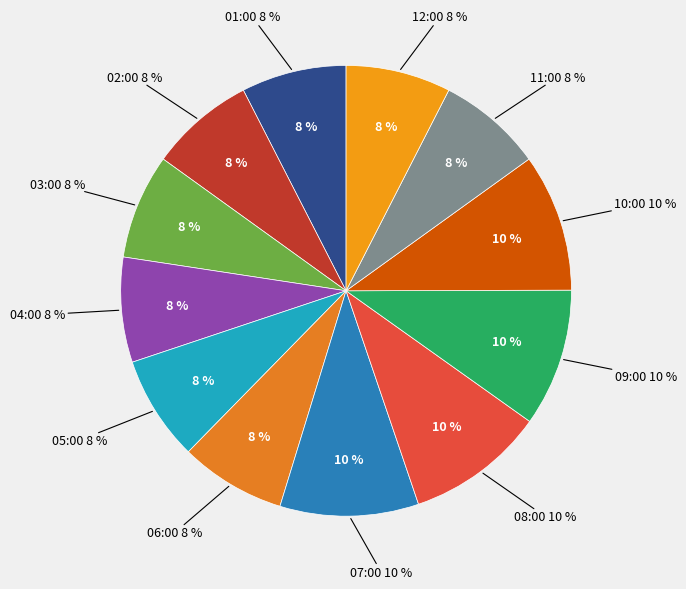

What portion of the pie excludes 10:00?

90.1%